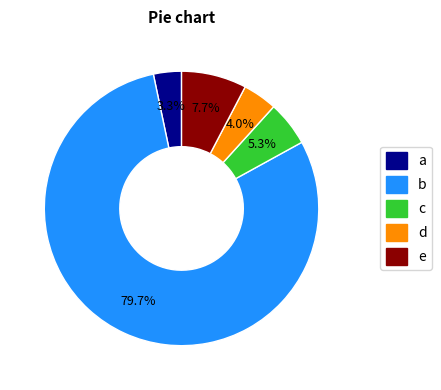

What percentage do d and b together represent?

83.7%